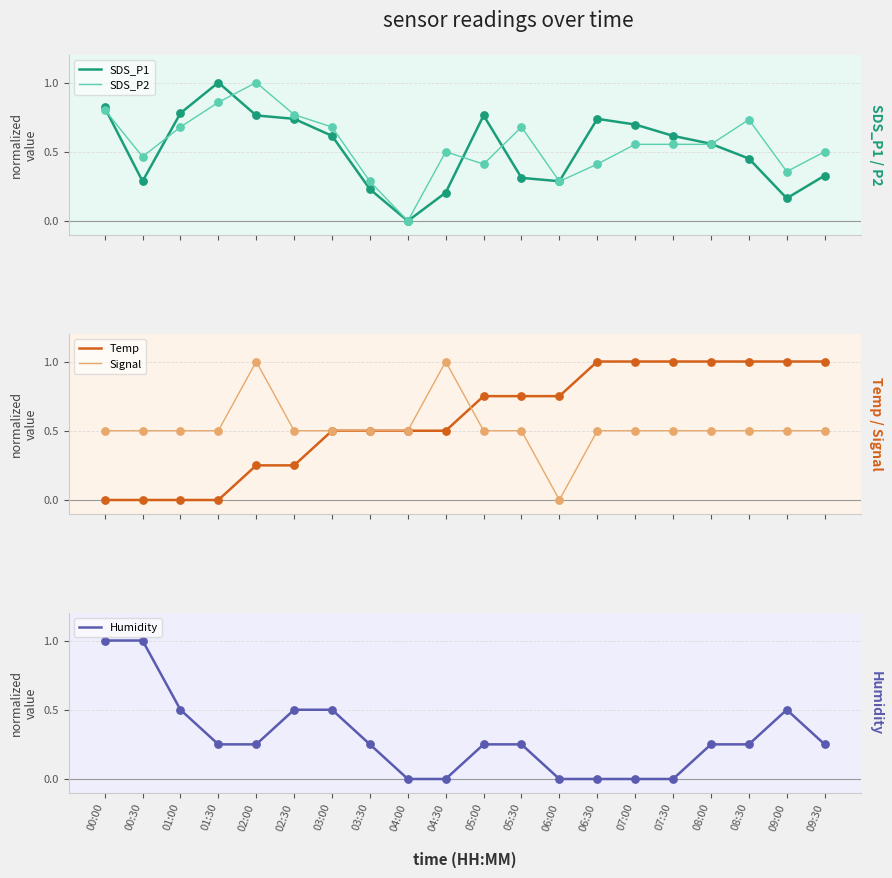

What are all the series names shown in the legend?

SDS_P1, SDS_P2, Temp, Signal, Humidity